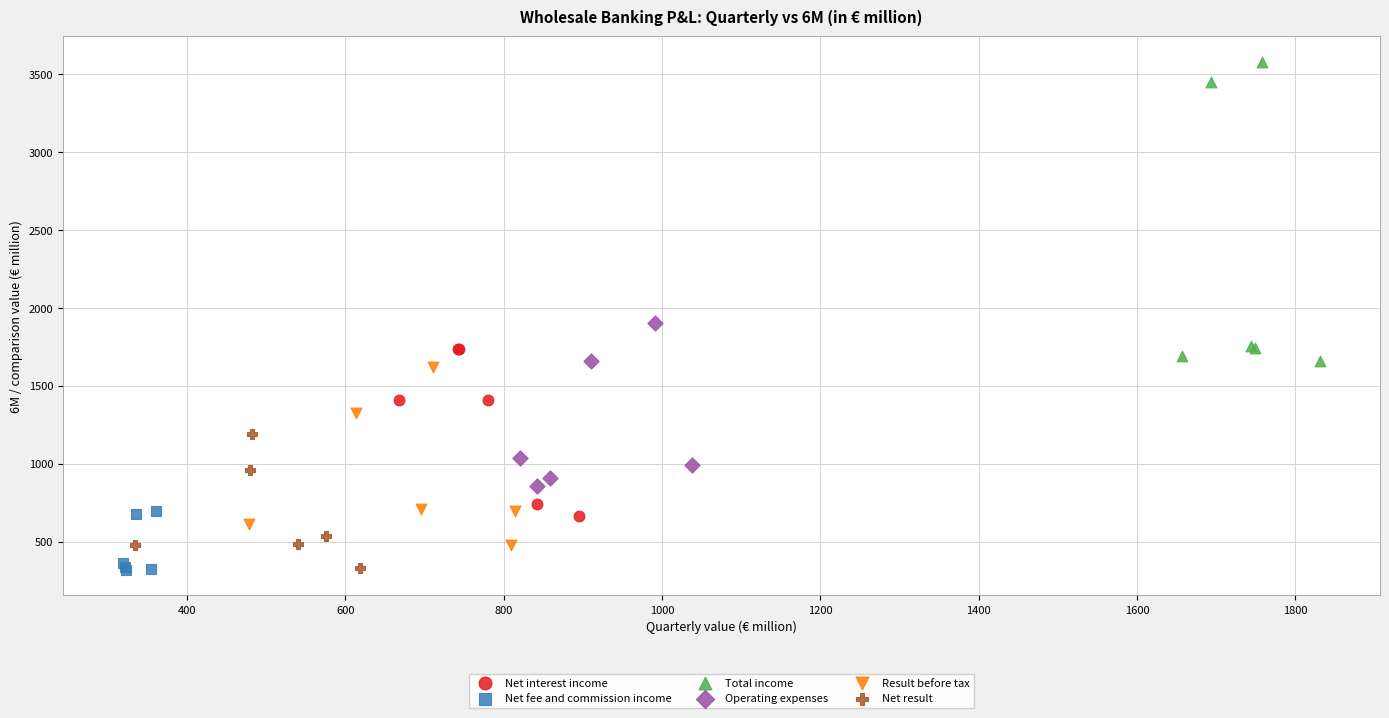

Which series has the widest spread of Y values?

Total income